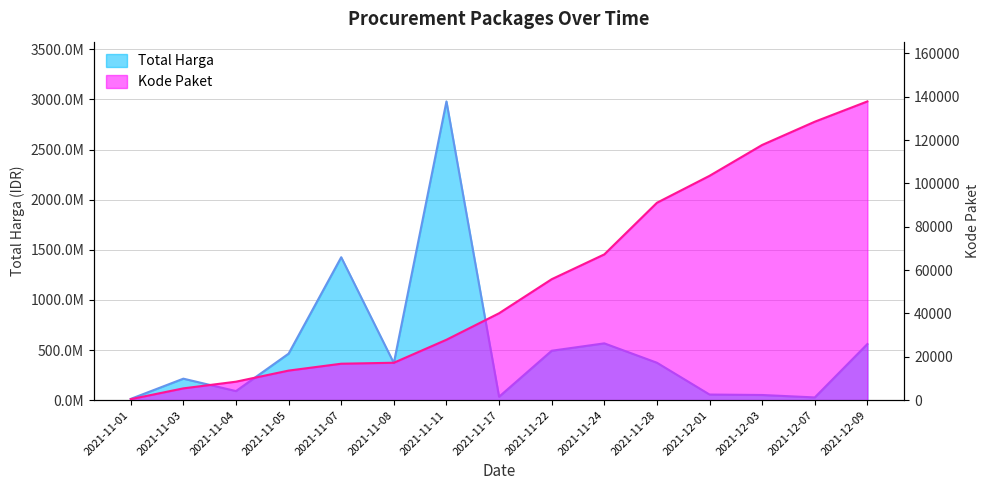

What value does the Total Harga (M) series have at 2021-12-09, to the nearest 50?

559971000